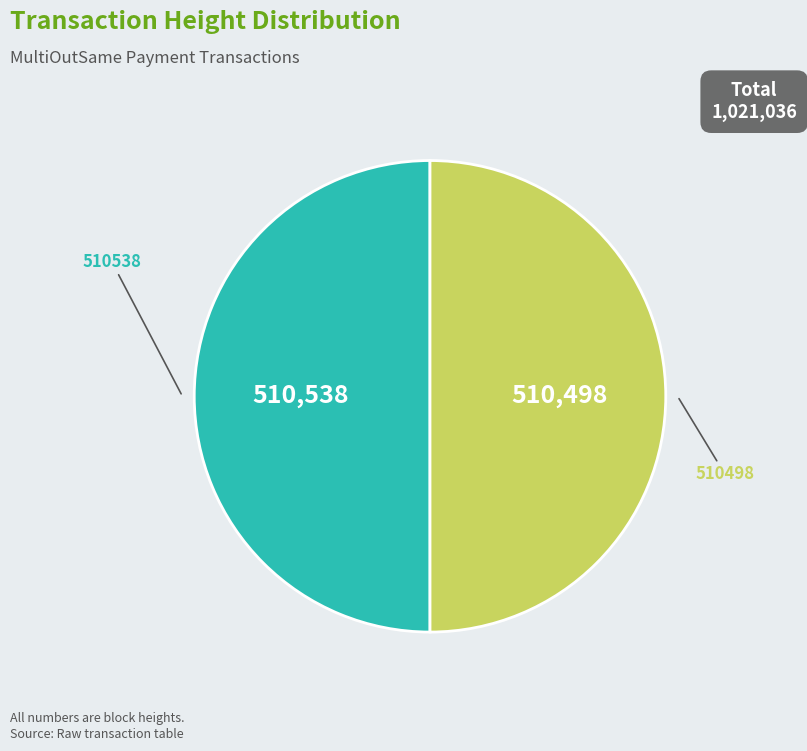

Combined, do 510498 and 510538 account for over 50%?

Yes